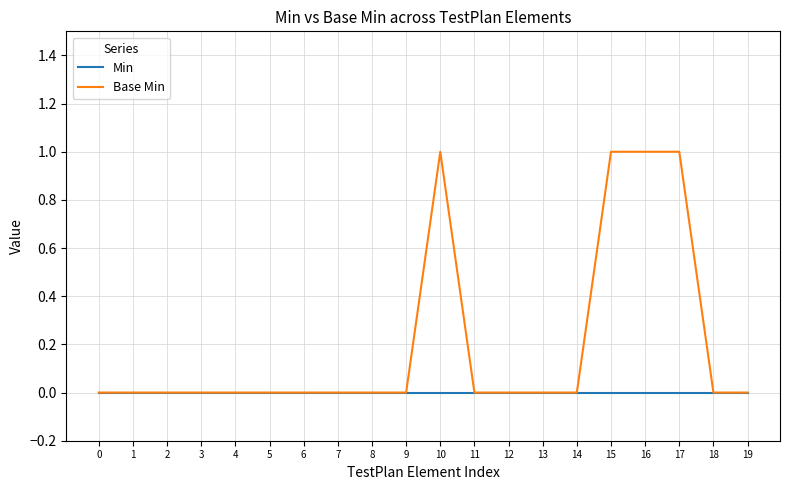

List the series in order of their peak value, highest first.

Base Min, Min